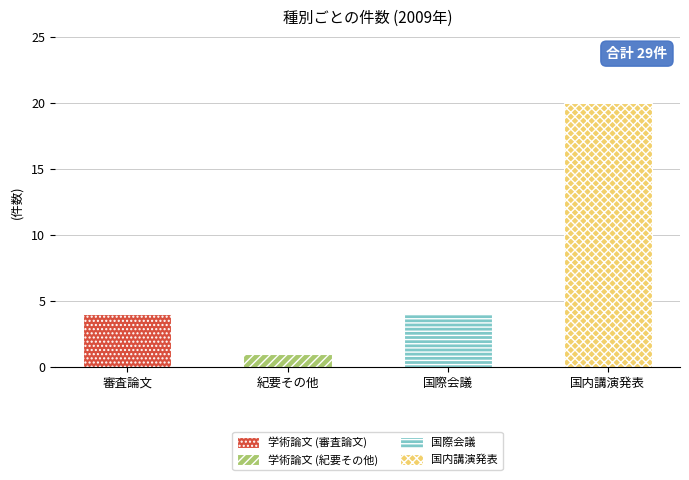

Rank the series by their maximum value, from lowest to highest.

学術論文 (紀要その他), 学術論文 (審査論文), 国際会議, 国内講演発表